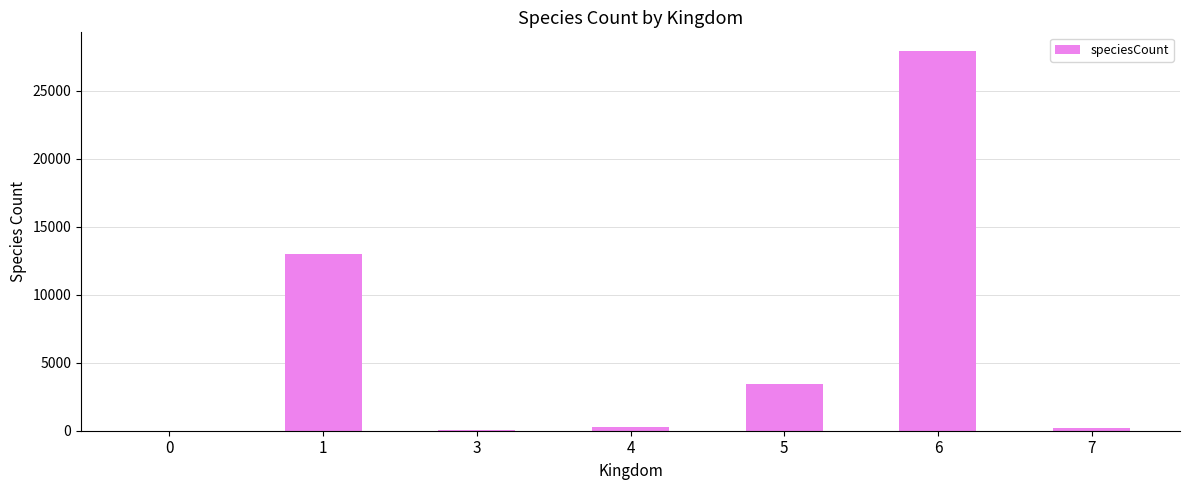

What is the sum of all values?

44858